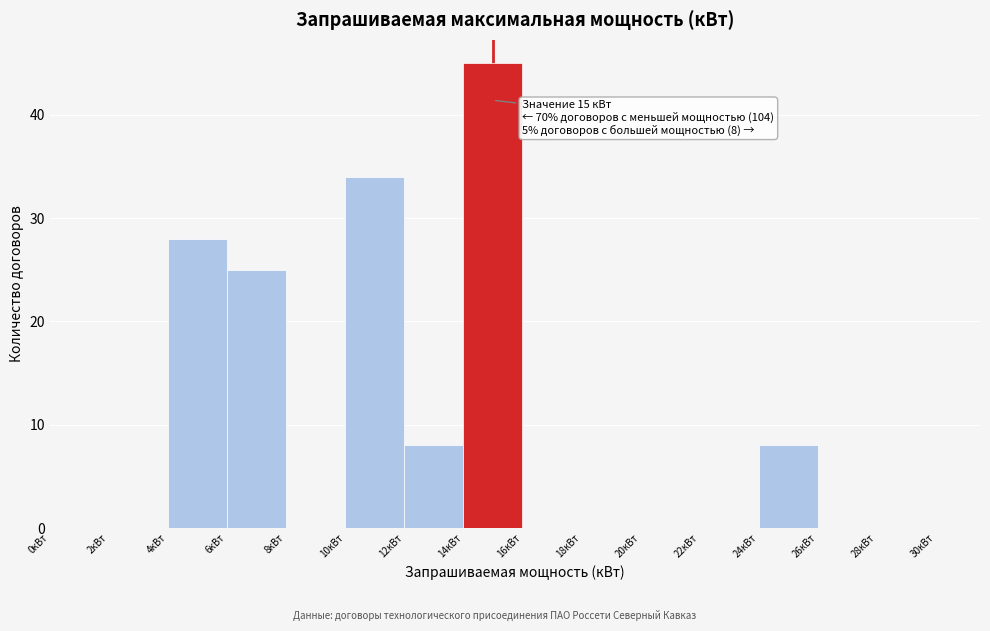

Over which range of the x-axis is the bar tallest?

14 to 16